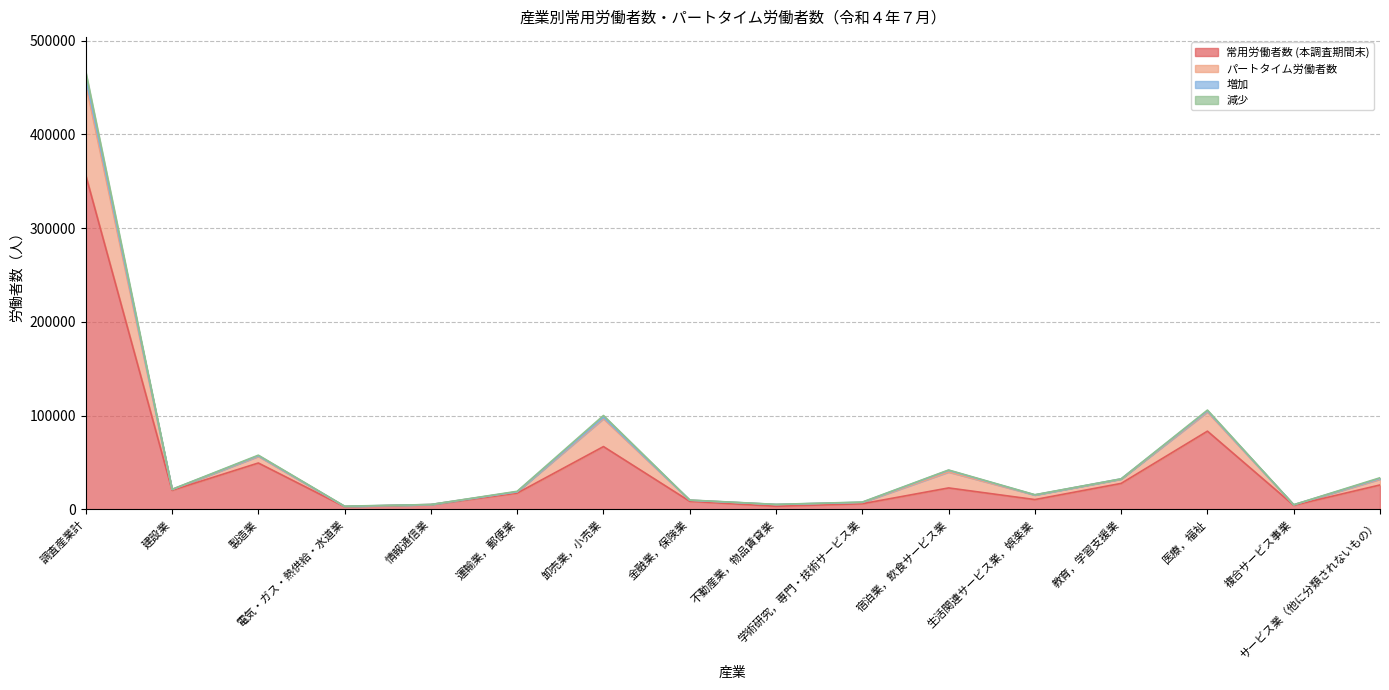

What position from the right is 製造業?

14